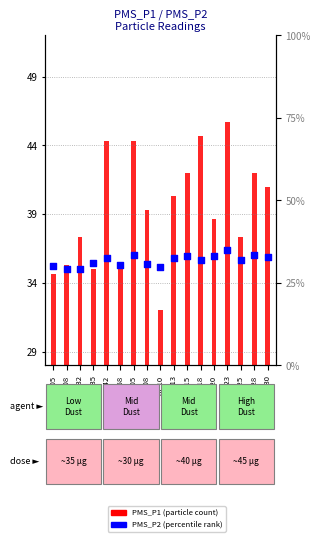

Is the value of PMS_P1 at 00:42 greater than the value of PMS_P2 at 01:18?

Yes